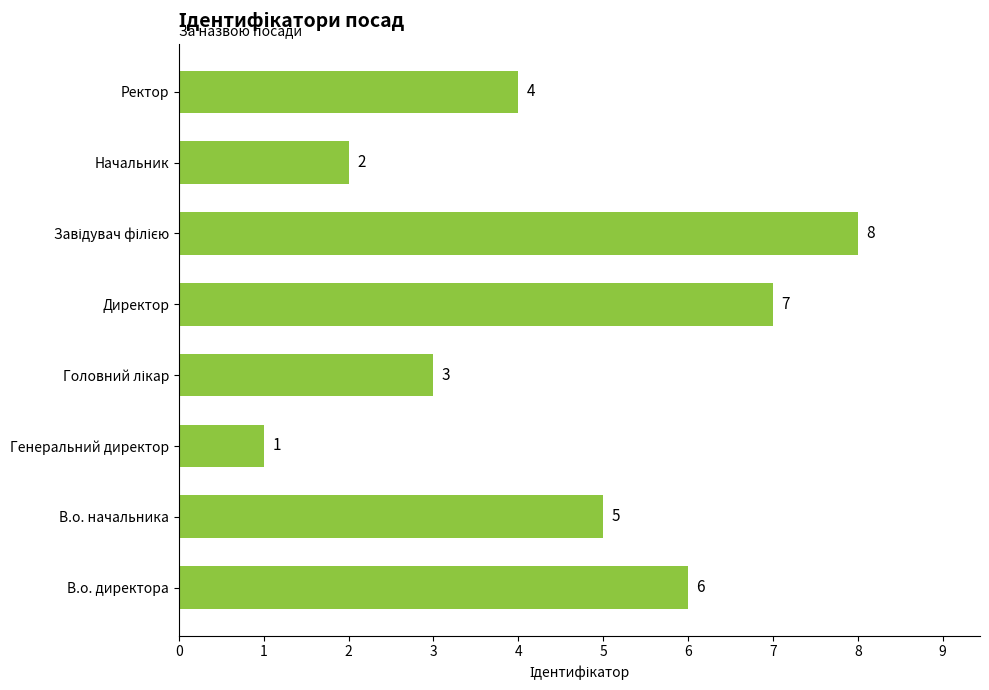

What is the sum of all values?

36